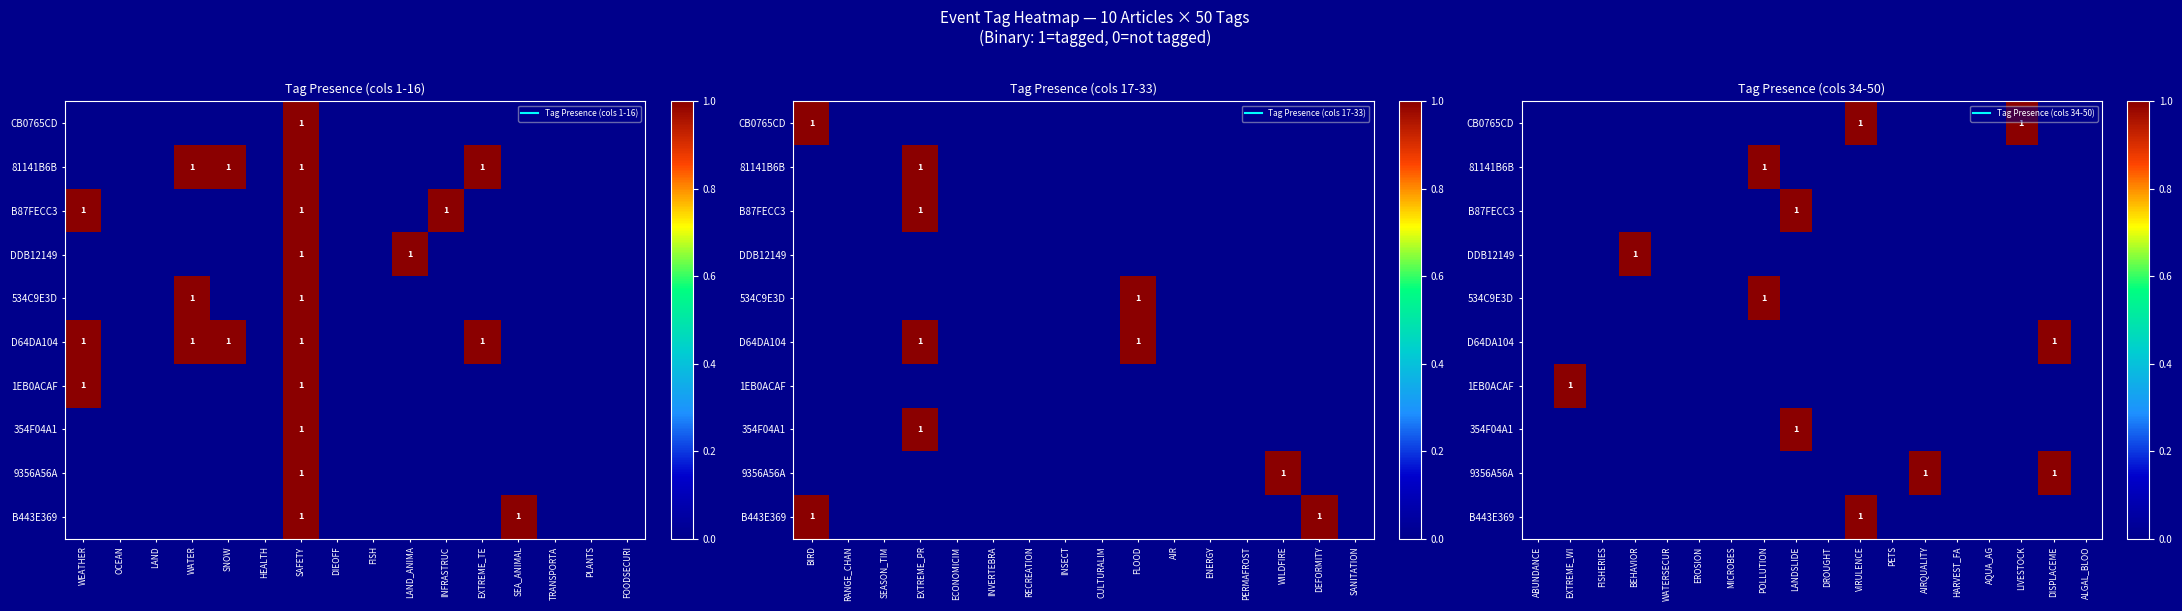

The value of 354F04A1 at VIRULENCE is 1. True or false?

False